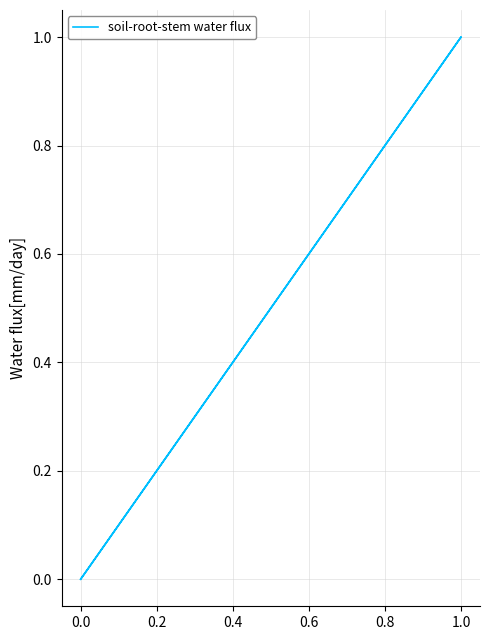

How many values are between 0 and 1?

5